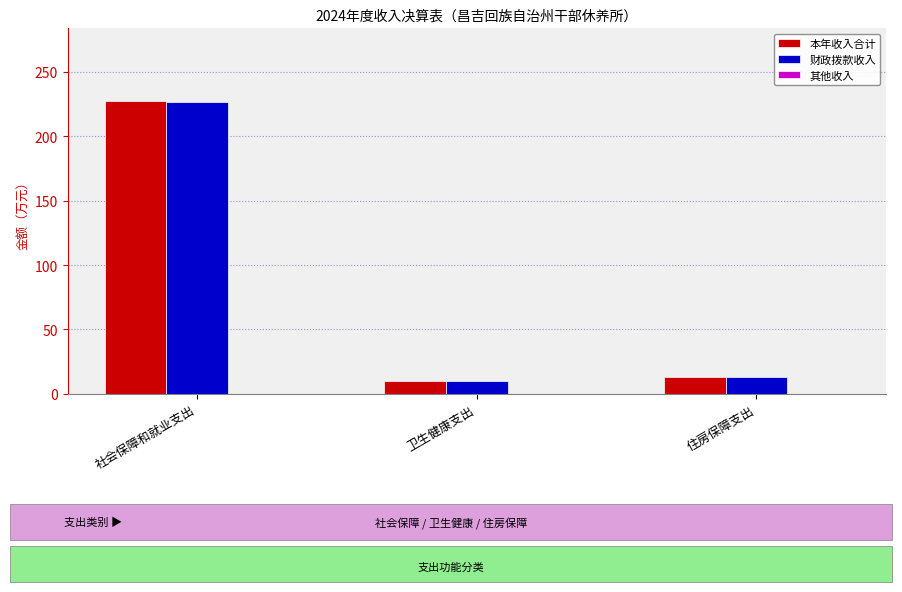

What is the sum of all 财政拨款收入 values?

250.2